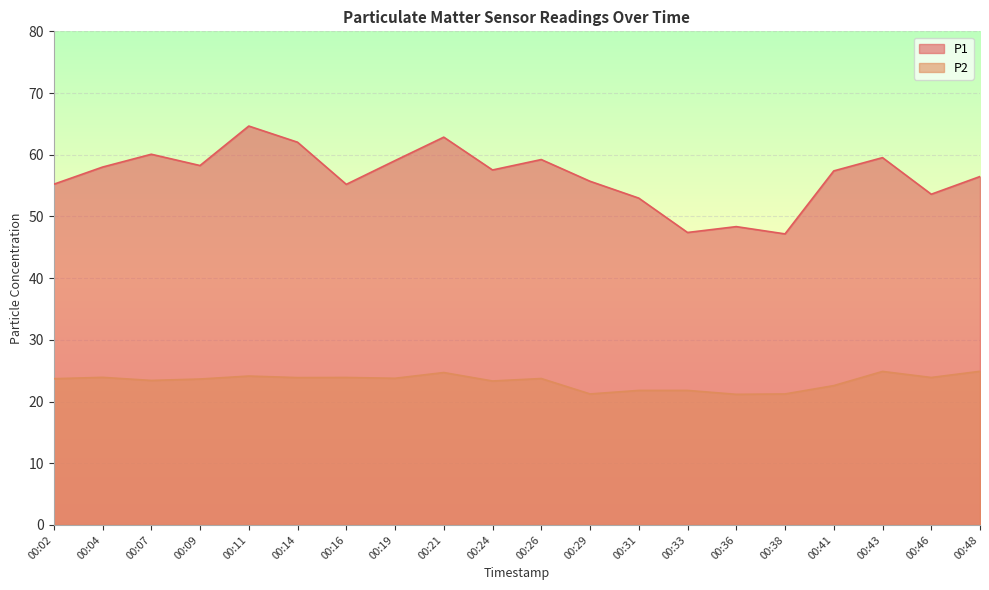

Where does the P1 series first go above 57?

00:04